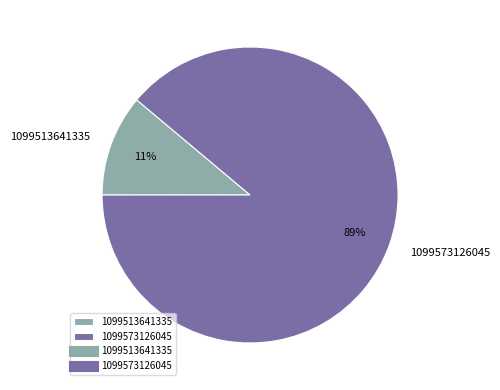

Do 1099573126045 and 1099513641335 together represent more than half of the pie?

Yes